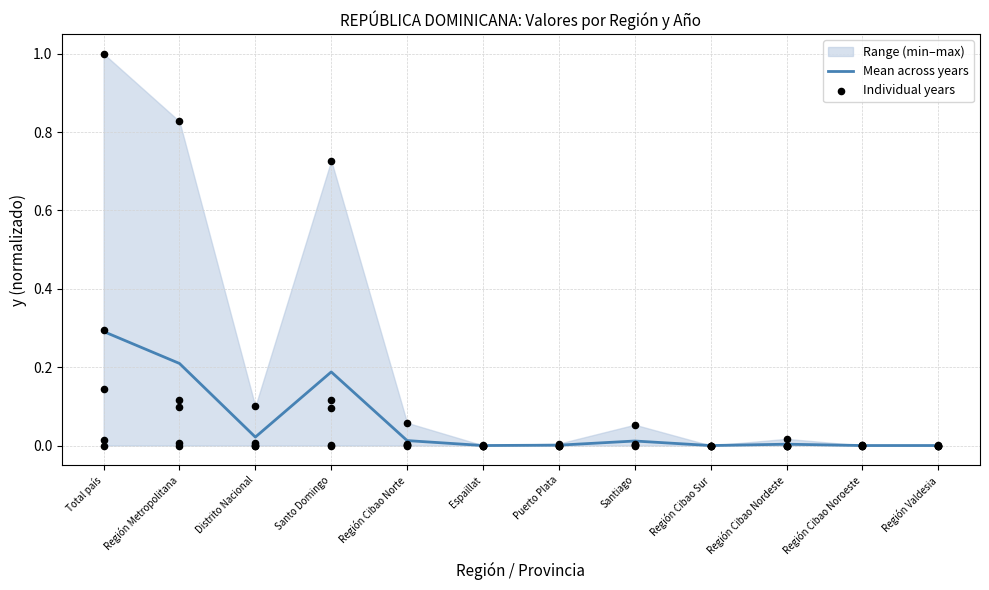

Which series has the largest total across all categories?

Individual years